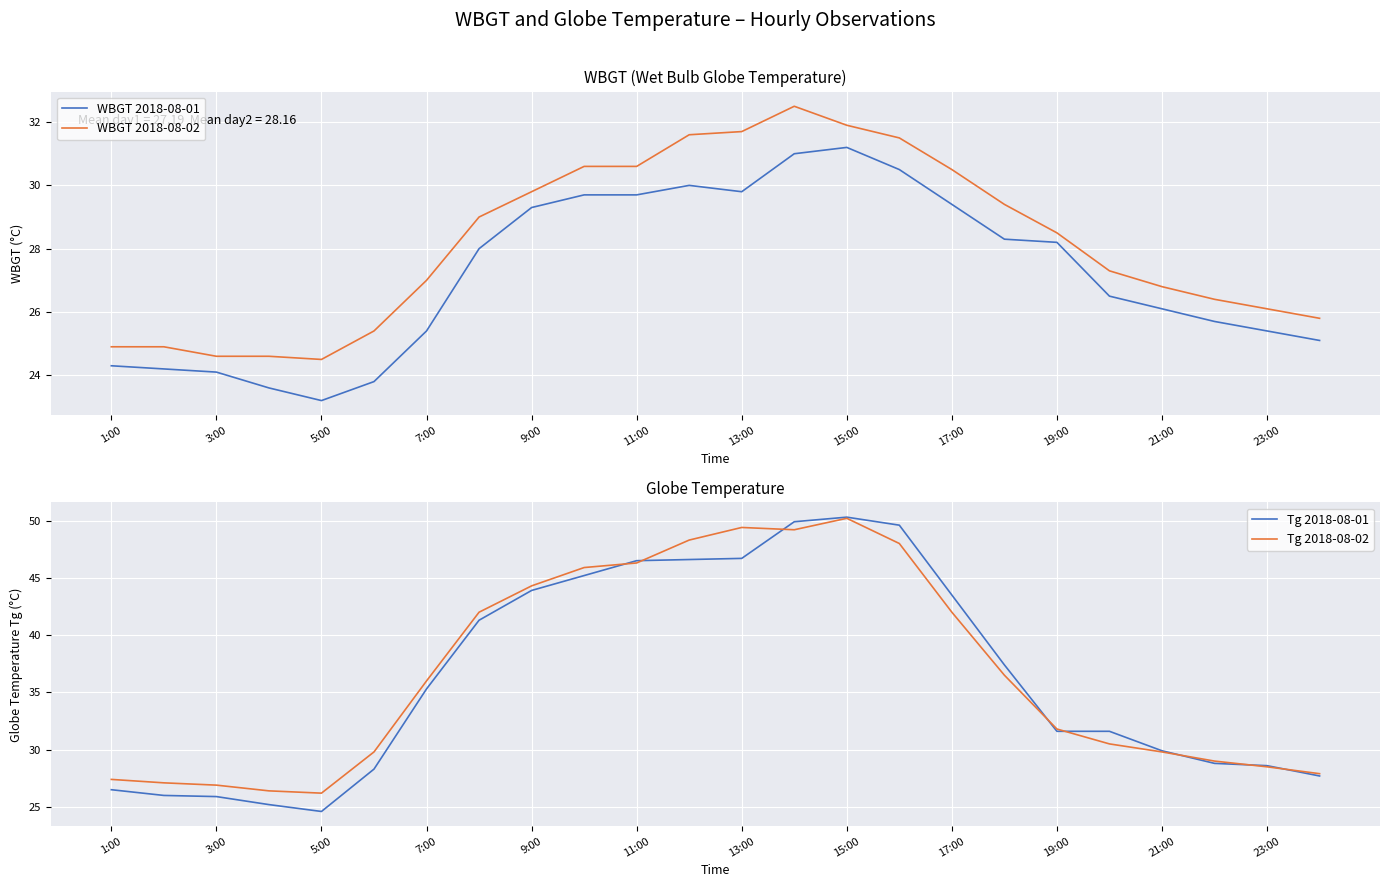

Is the value of WBGT 2018-08-02 at 5:00 greater than the value of WBGT 2018-08-01 at 3:00?

Yes